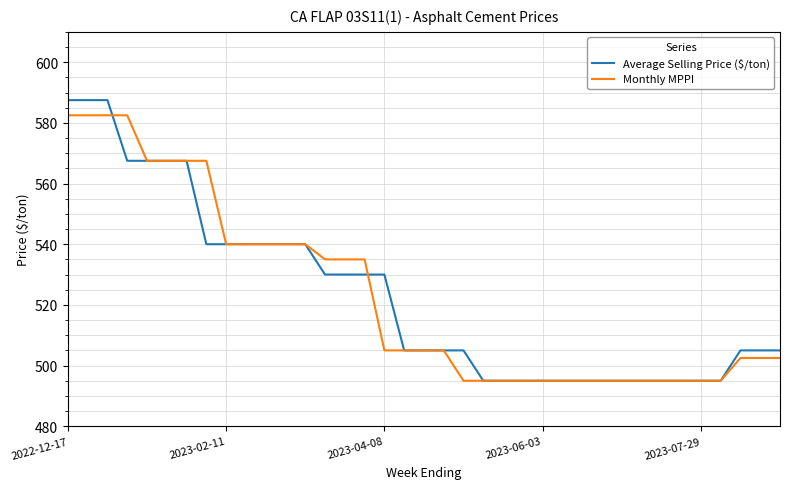

What is the sum of all Monthly MPPI values?

19362.5